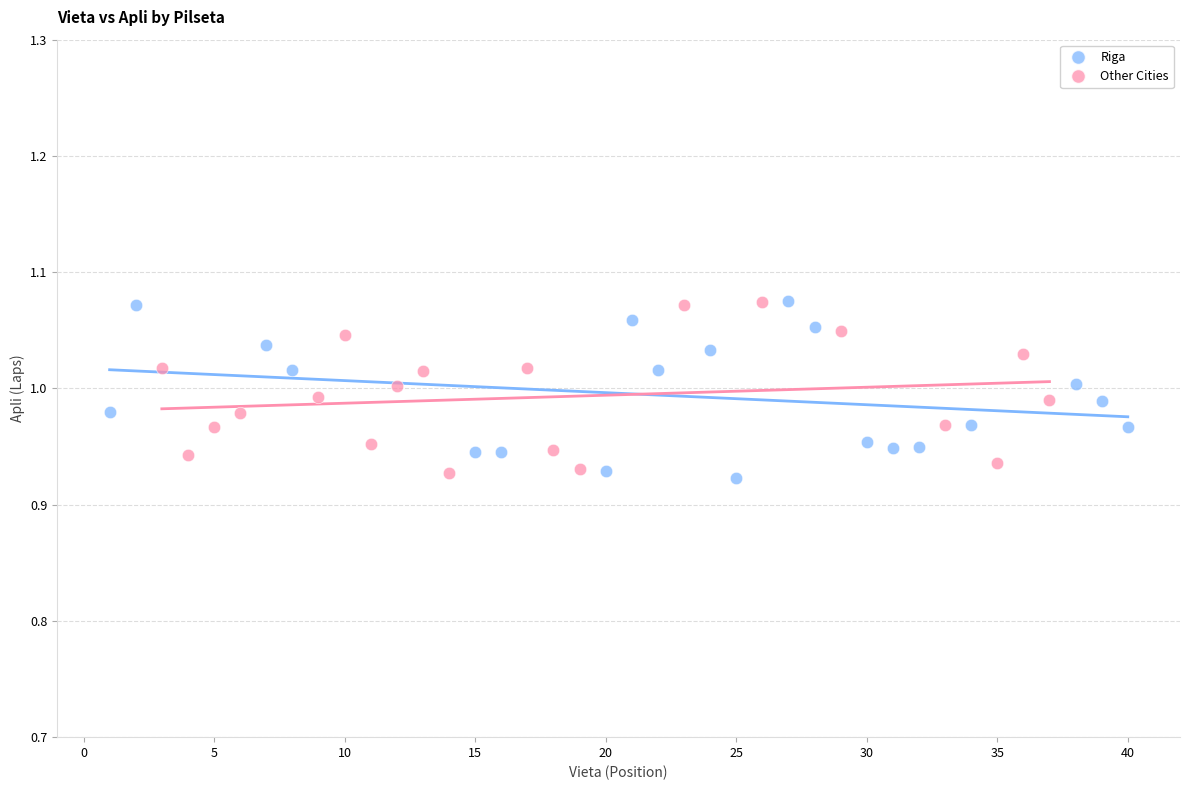

What are all the series names shown in the legend?

Riga, Other Cities